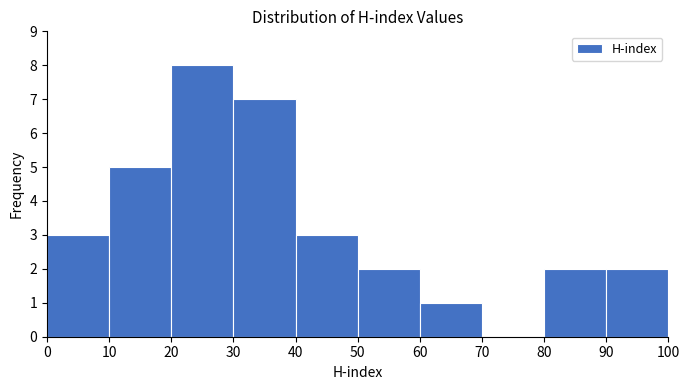

What is the height of the bar covering 30 to 40 on the x-axis? The values are not printed on the chart, so give them approximately, as read against the axis.

7